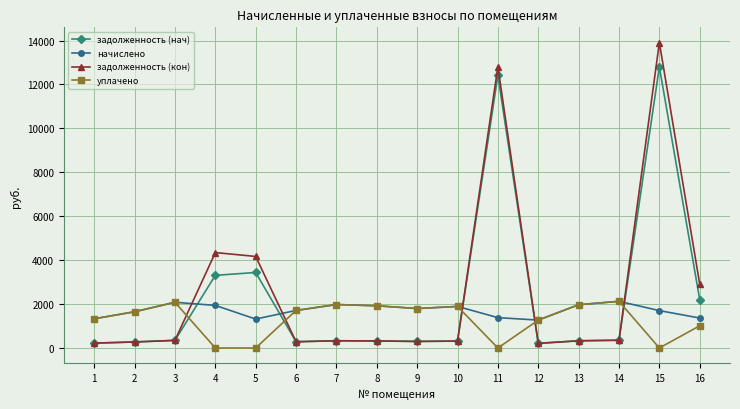

Is it true that задолженность (кон) equals 211.7 at 12?

True